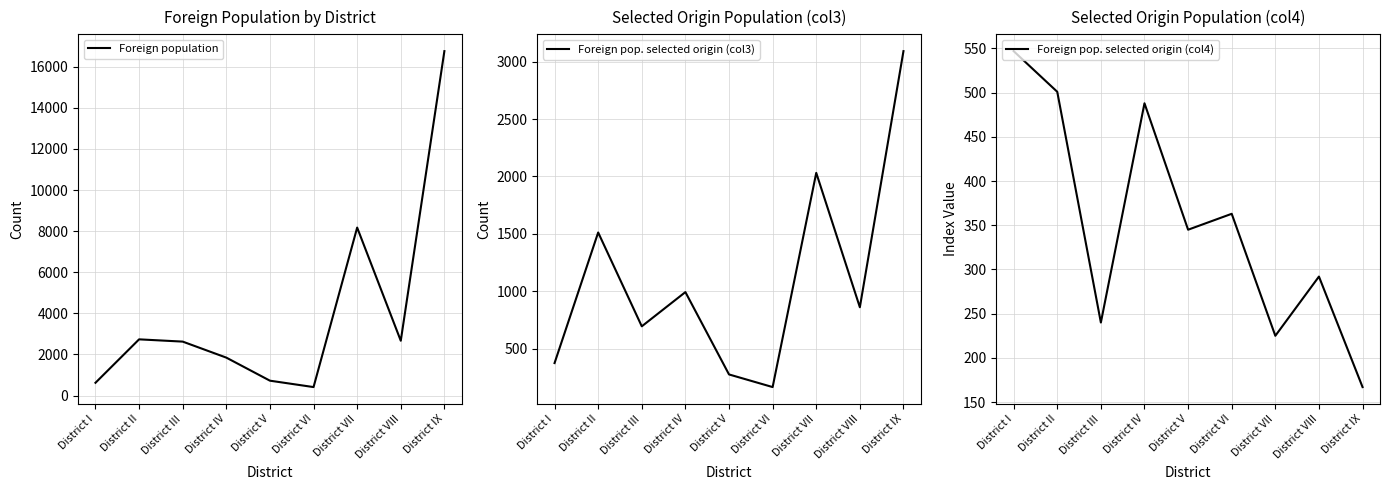

What are all the series names shown in the legend?

Foreign population, Foreign pop. selected origin (col3), Foreign pop. selected origin (col4)